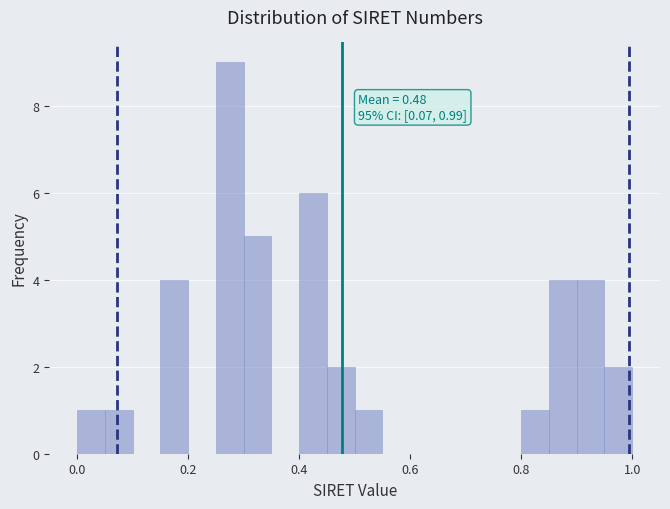

Around what value on the x-axis is the tallest bar? Give the approximate position of its centre, as read against the axis.

0.28